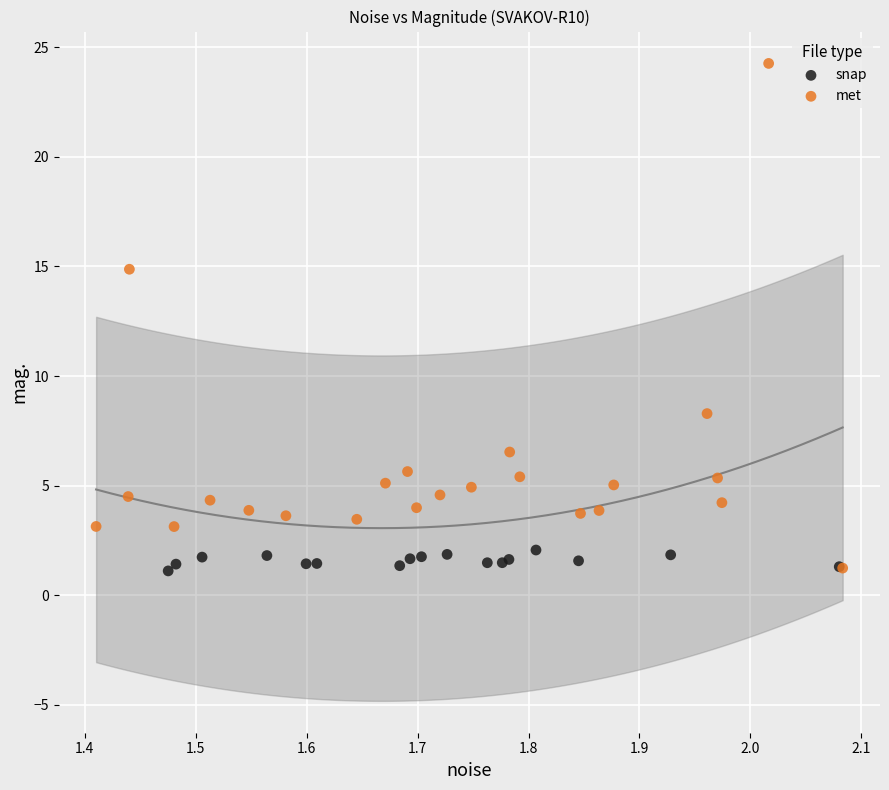

What are all the series names shown in the legend?

snap, met